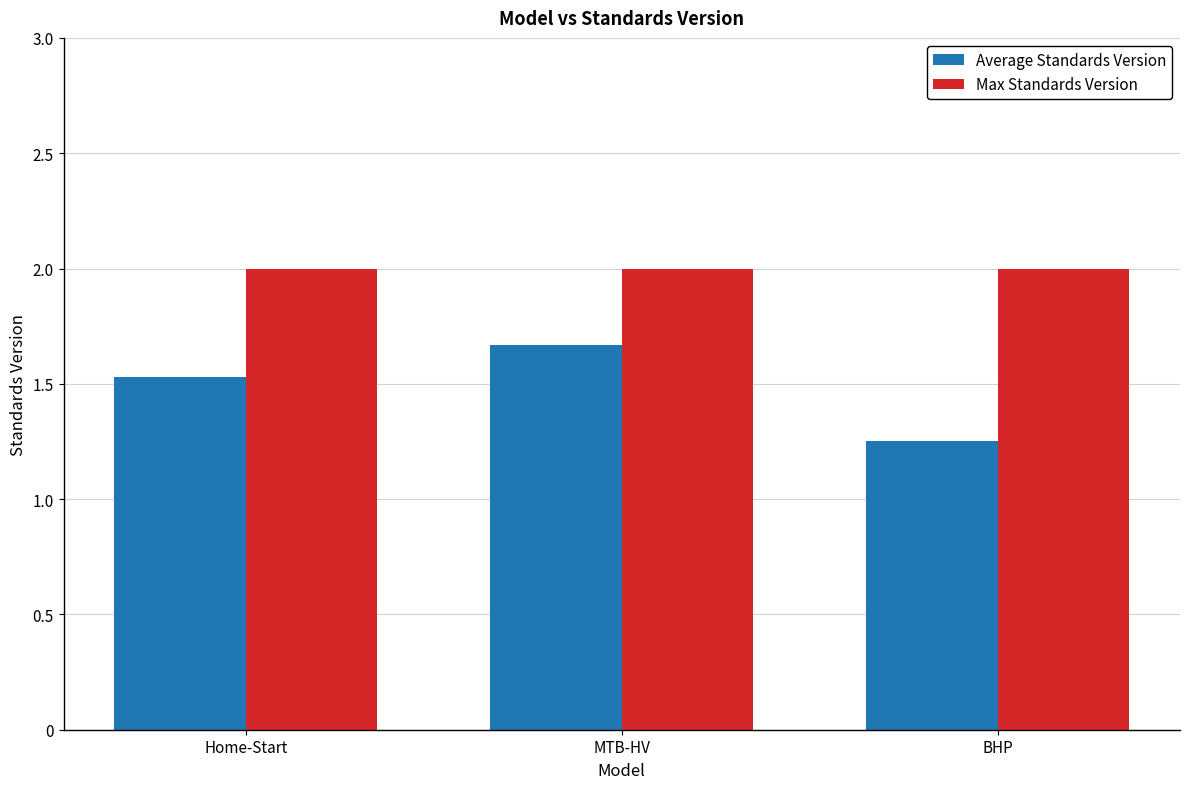

At which label is Average Standards Version closest to 1?

BHP